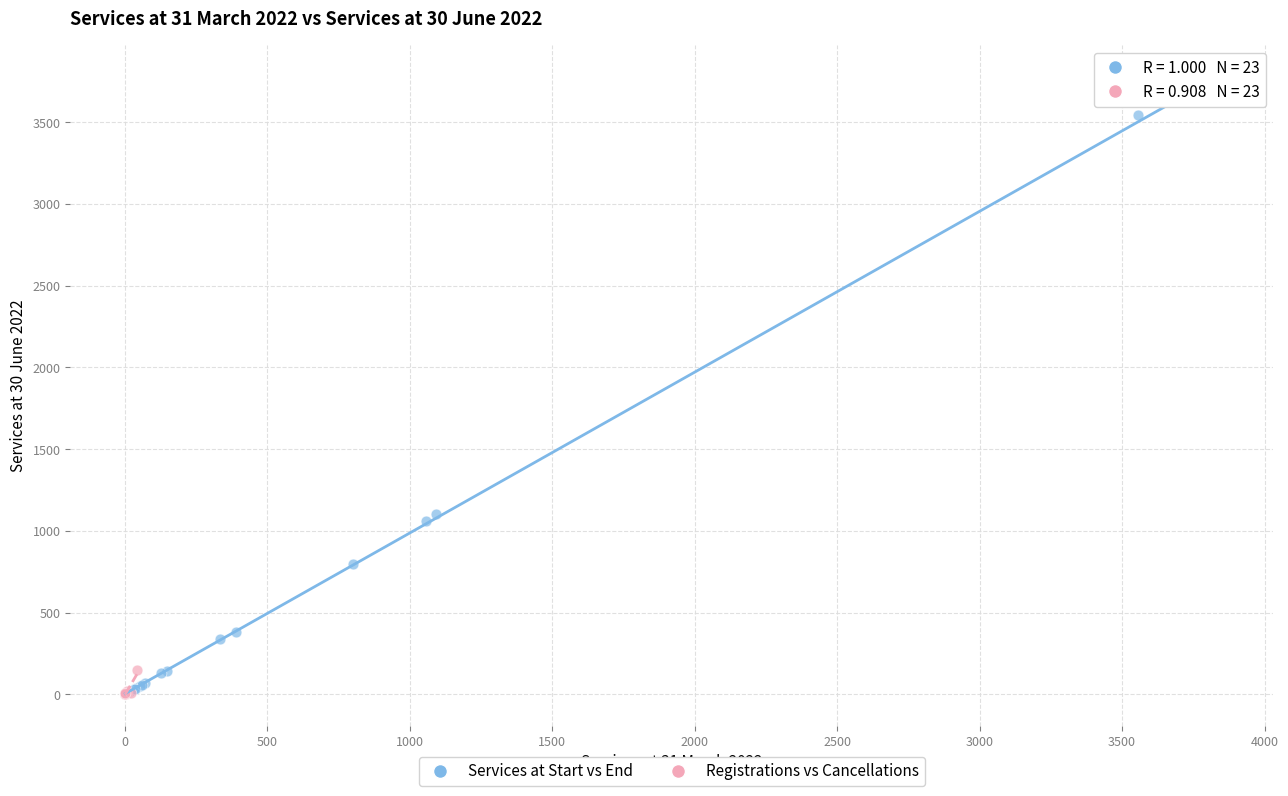

Which series contains the highest Y value?

Services at Start vs End